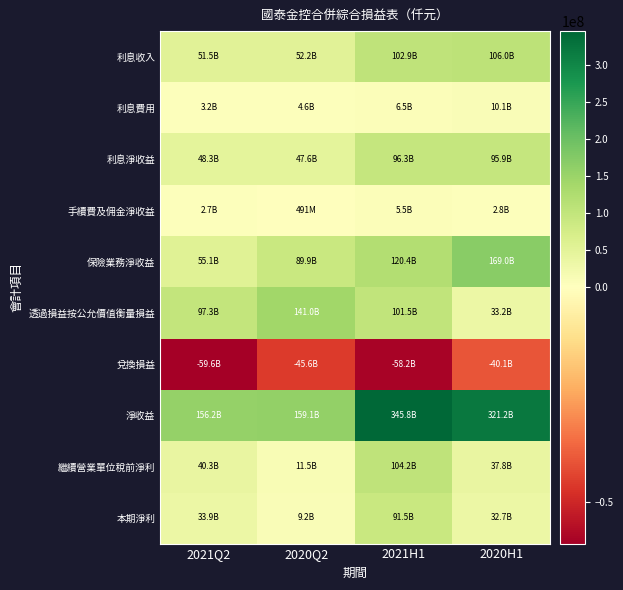

At which category is the sum across all series the highest?

2021H1